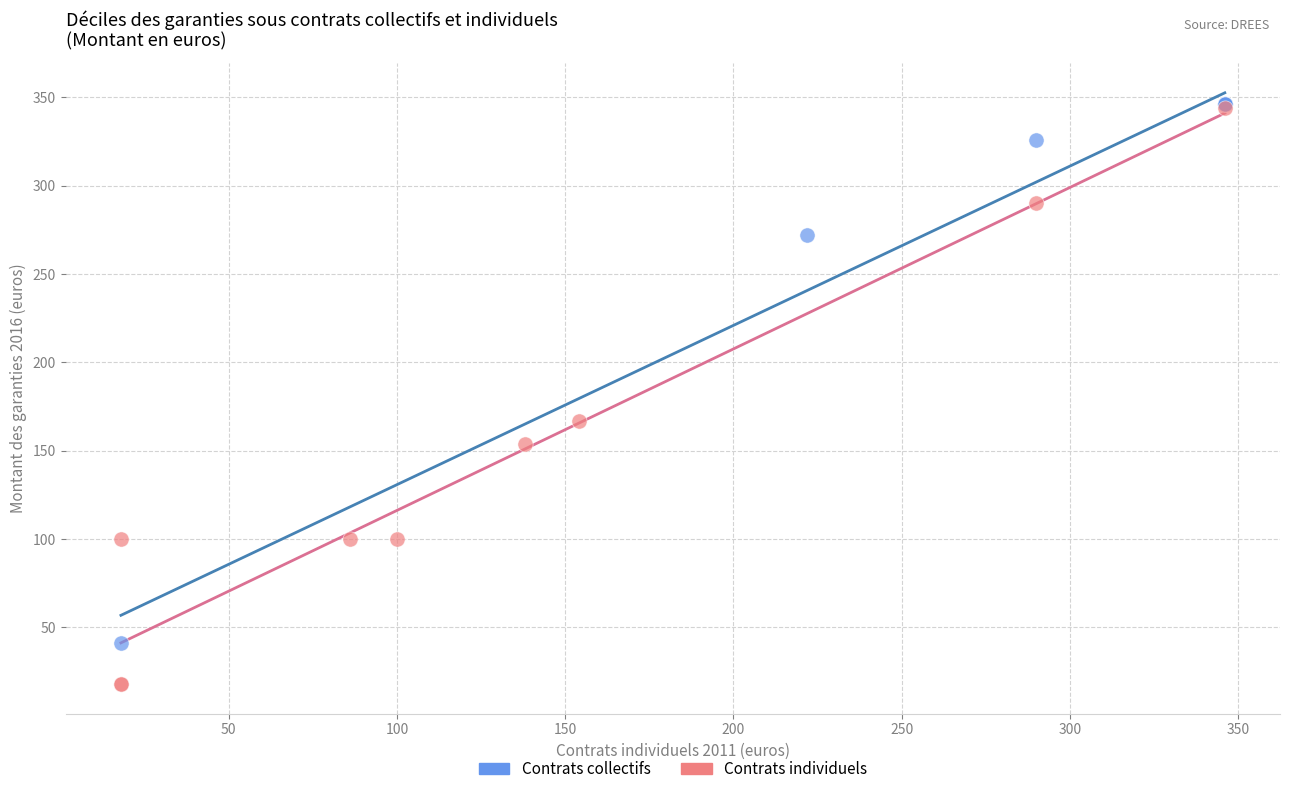

What are all the series names shown in the legend?

Contrats collectifs, Contrats individuels